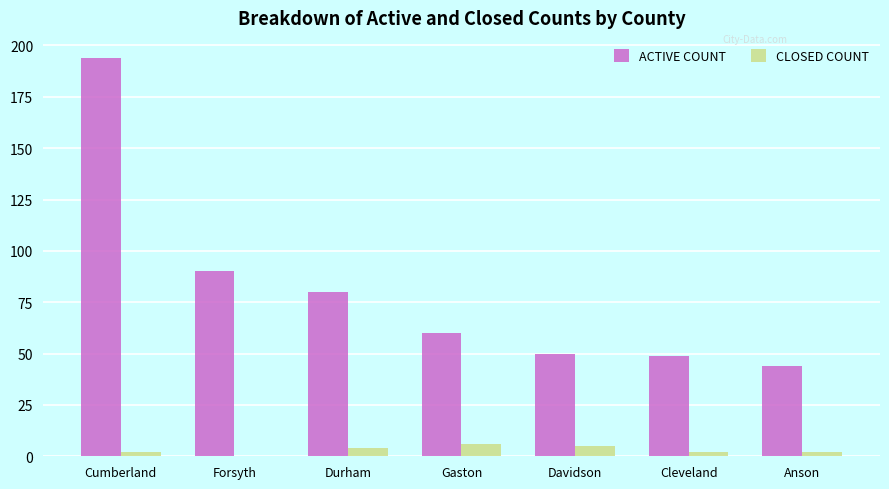

Which series changed the most between Cumberland and Durham?

ACTIVE COUNT